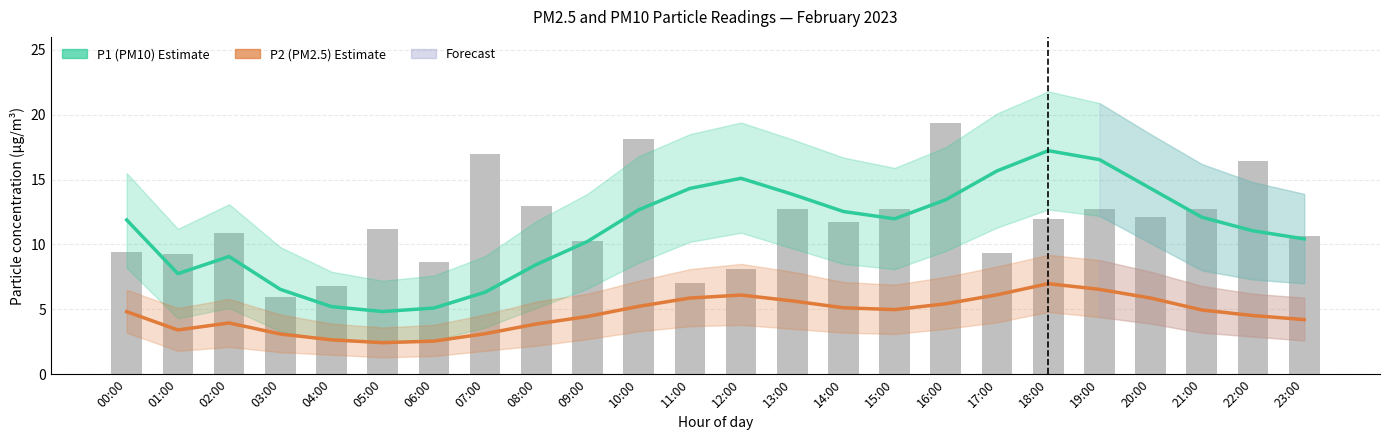

What is the value of the P2 (PM2.5) Estimate bar at the 19th from the left?

7.0